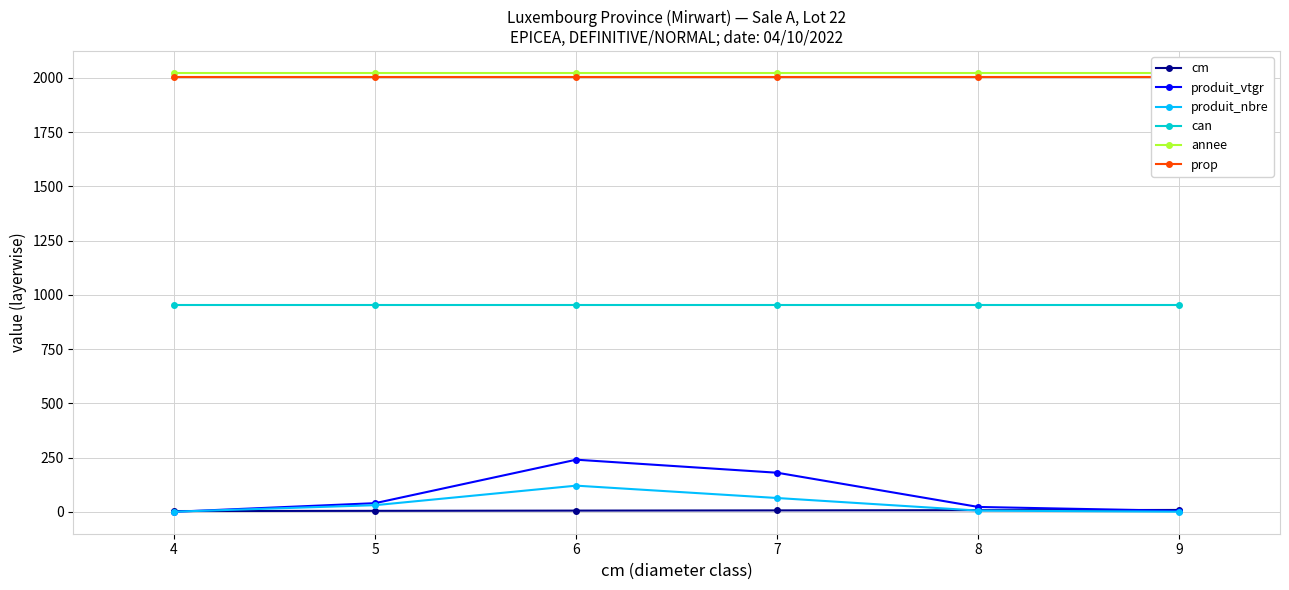

True or false: produit_vtgr and annee intersect in this chart.

False